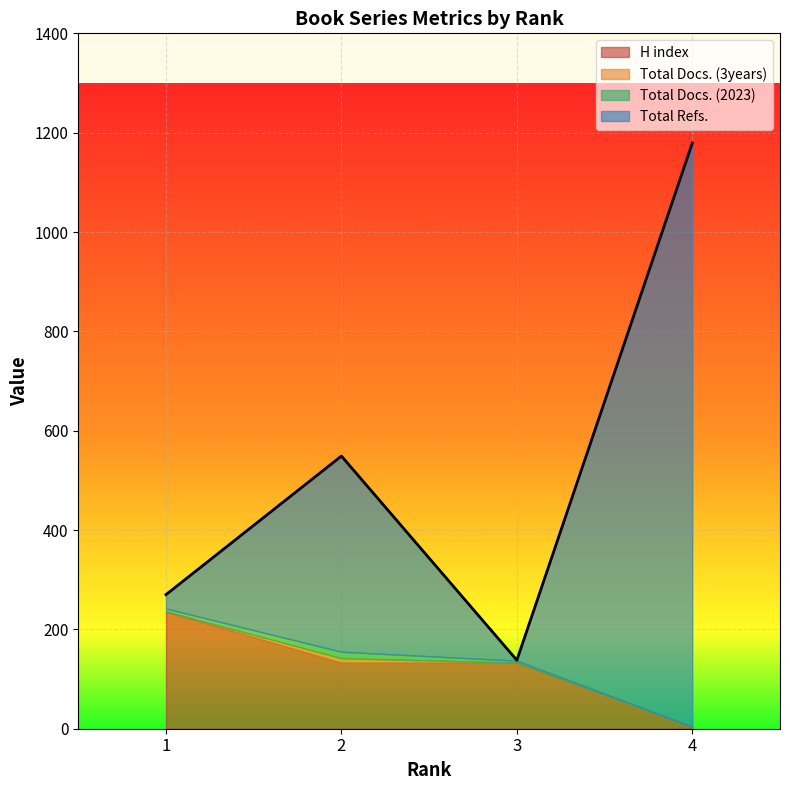

Which category has the highest value in the Total Refs. series?

4